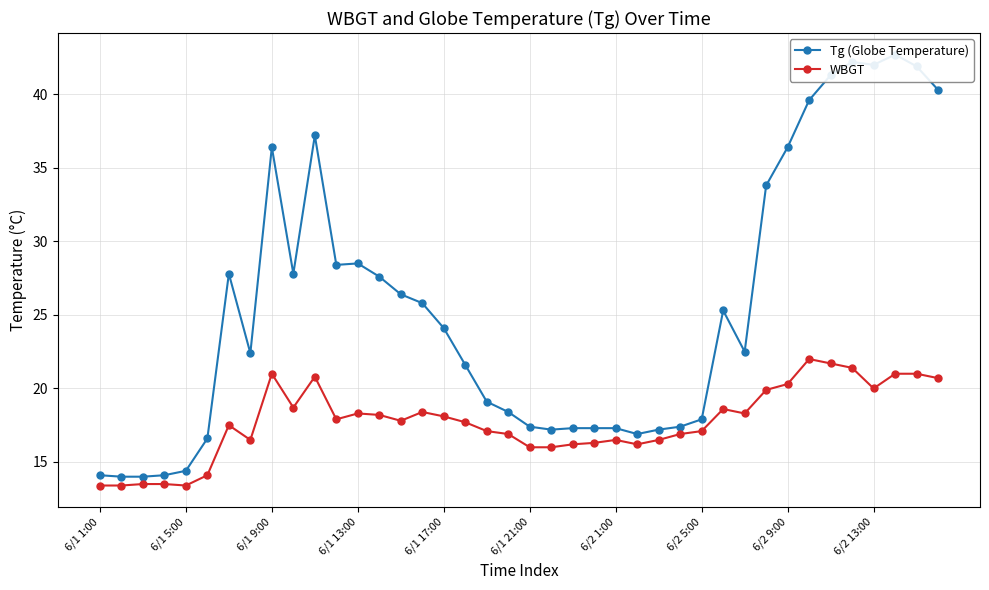

How many lines are shown in the chart?

2